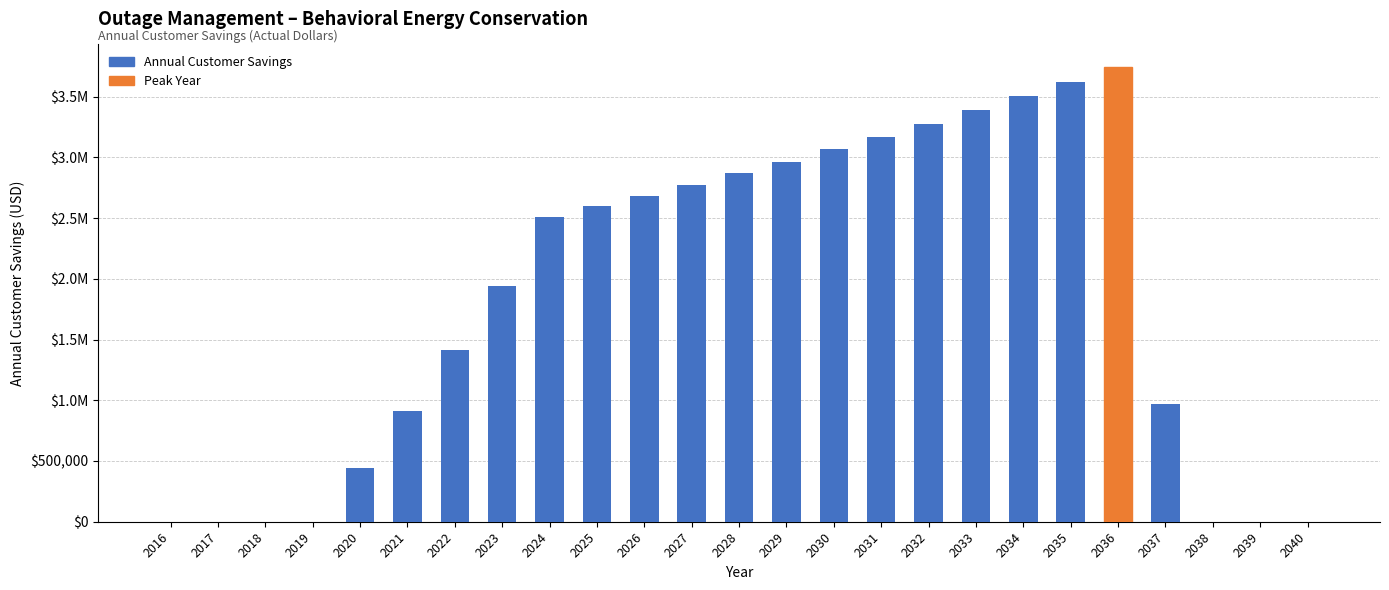

Are the bars horizontal?

No